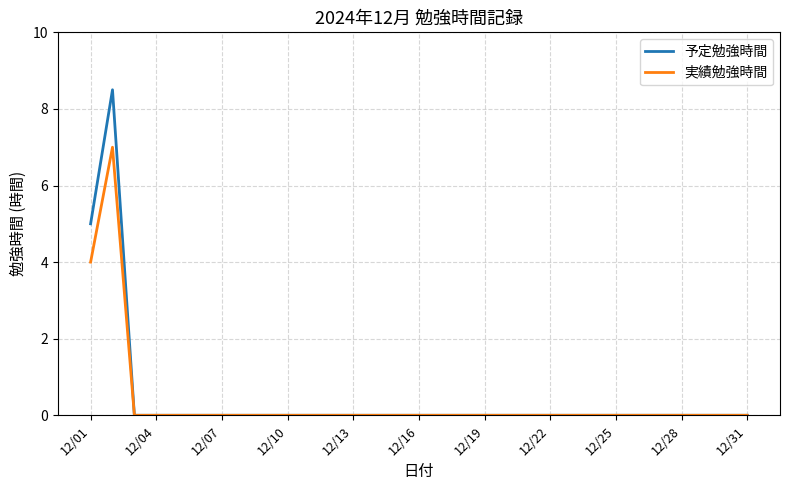

Count the 実績勉強時間 values in the range 0 to 1.

29